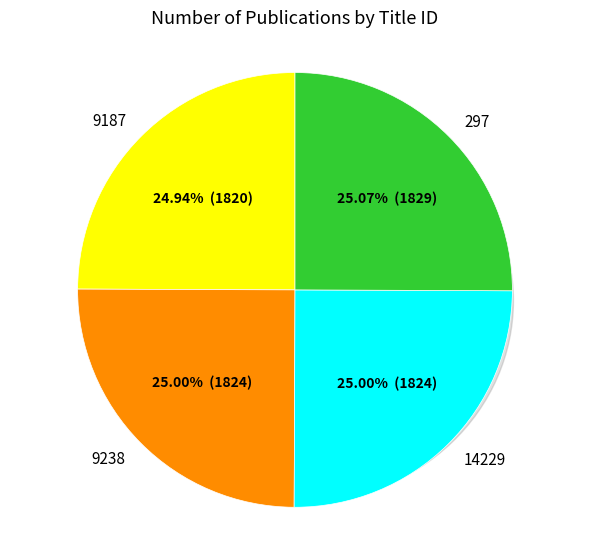

Rank the categories by value from lowest to highest.

9187, 9238, 14229, 297